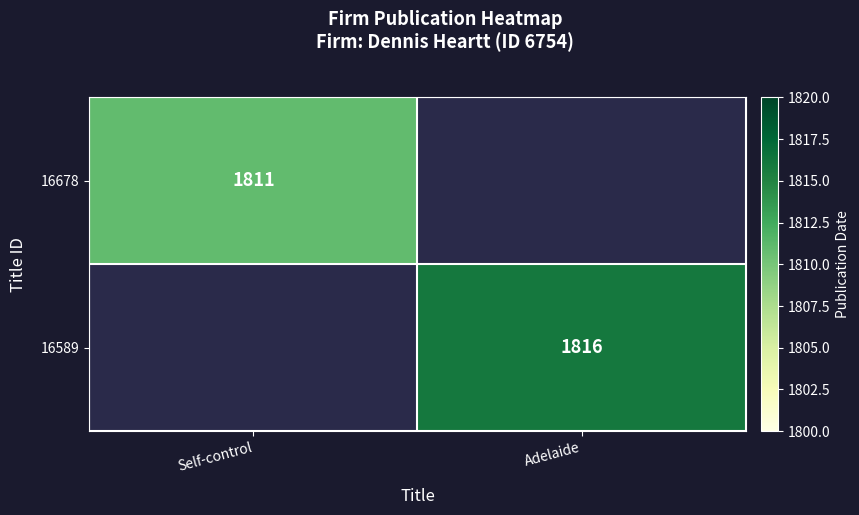

The value of 16589 at Adelaide is 1816. True or false?

True